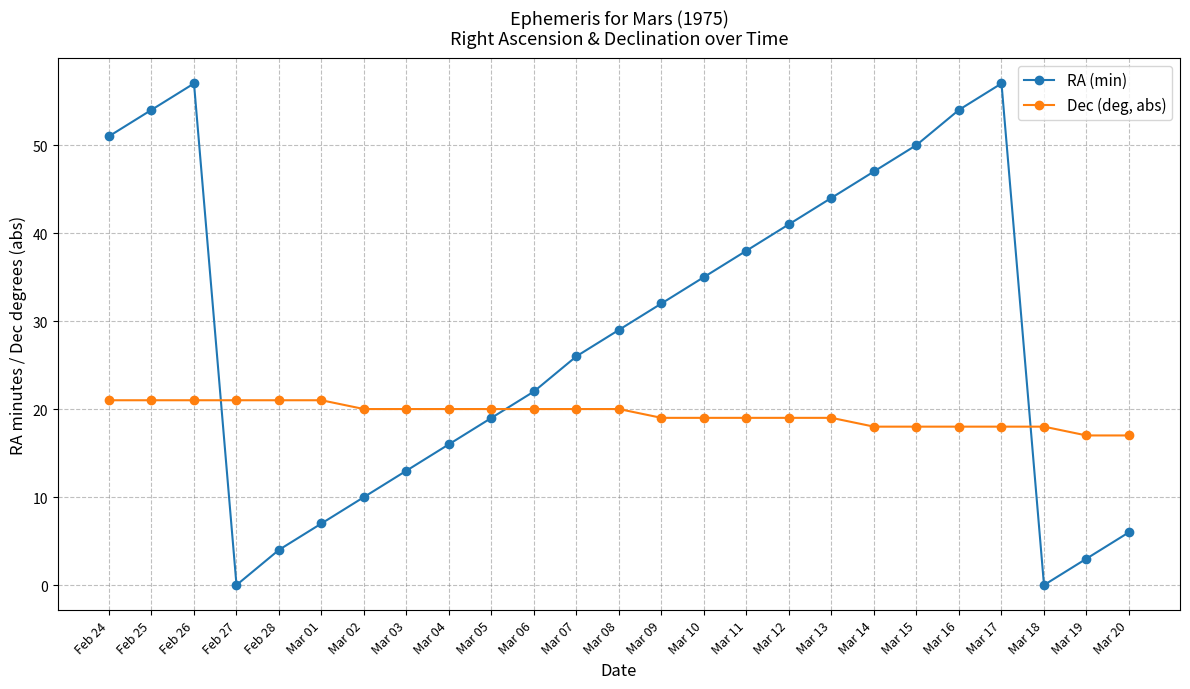

What is the sum of all RA (min) values?

715